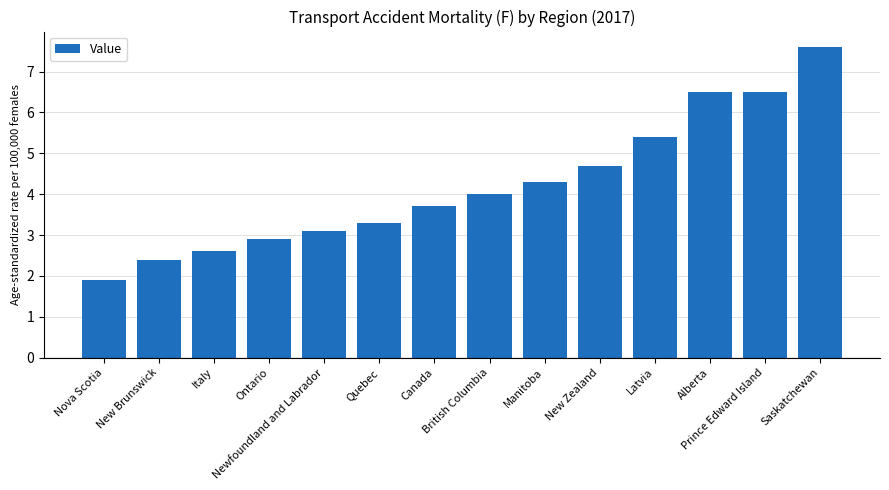

What is the average value?

4.2